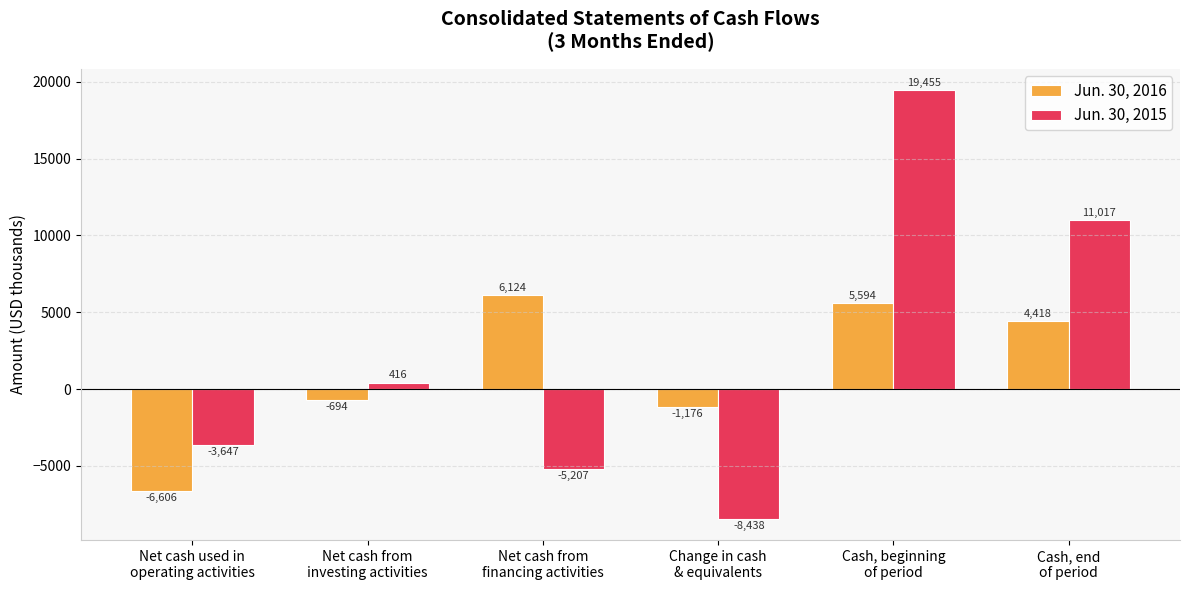

True or false: Jun. 30, 2016 has a value of 6124 at Net cash from
financing activities.

True